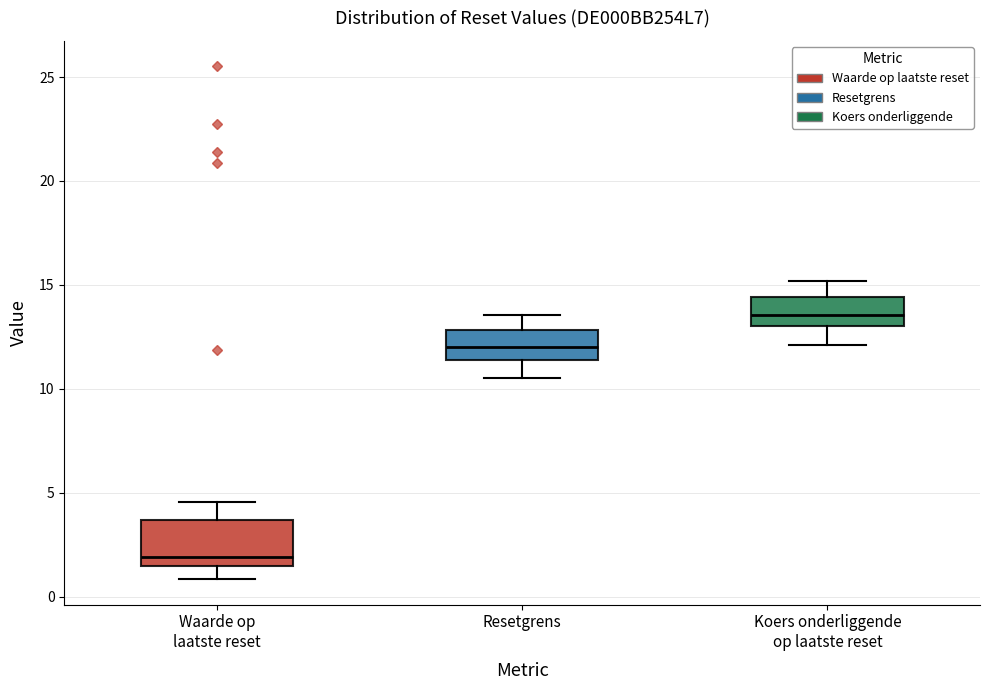

Reading left to right, transcribe this box plot: for each box, give where its median line is, the range the box spans, and where its two whiskers end, as read against the y-axis. The values are not printed on the chart, so give them approximately, as read against the axis.

Waarde op laatste reset: median 2.0, box 1.5 to 3.5, whiskers 1.0 to 4.5
Resetgrens: median 12.0, box 11.5 to 13.0, whiskers 10.5 to 13.5
Koers onderliggende op laatste reset: median 13.5, box 13.0 to 14.5, whiskers 12.0 to 15.0